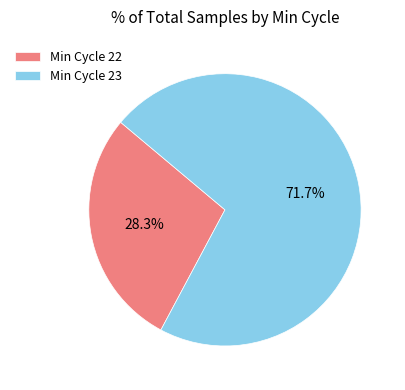

Is there any slice that represents more than half of the pie?

Yes